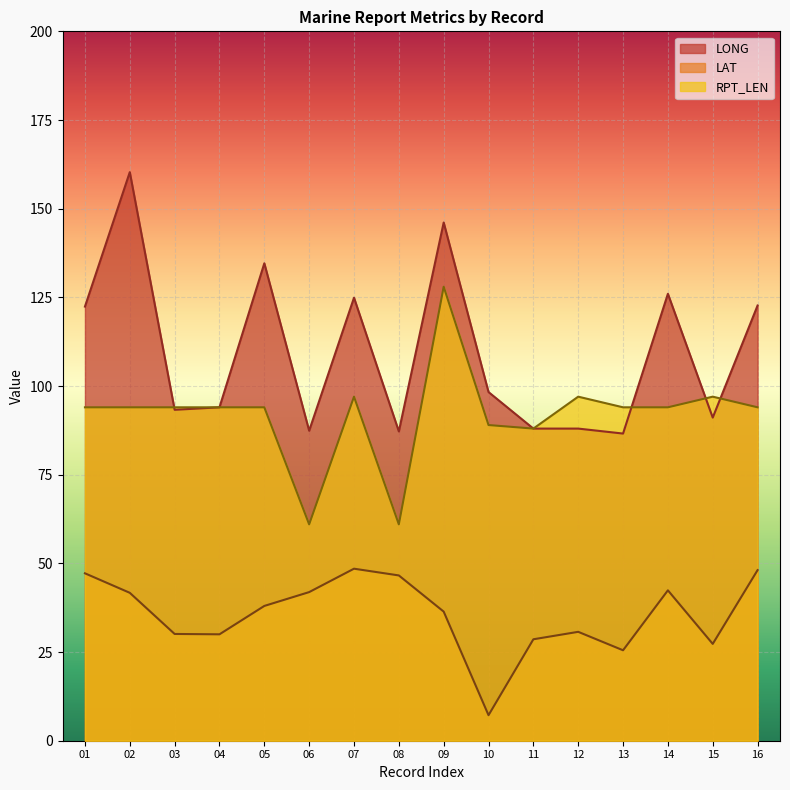

What is the difference between the highest and lowest values at 03?

63.9